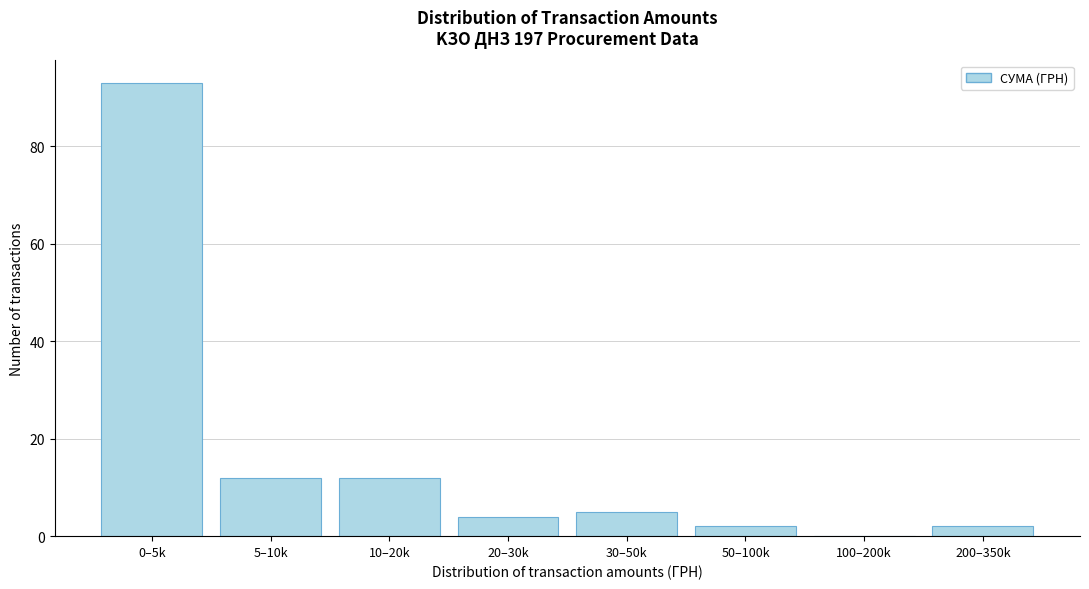

Reading left to right, extract all data points from this chart.

0–5k=93	5–10k=12	10–20k=12	20–30k=4	30–50k=5	50–100k=2	100–200k=0	200–350k=2